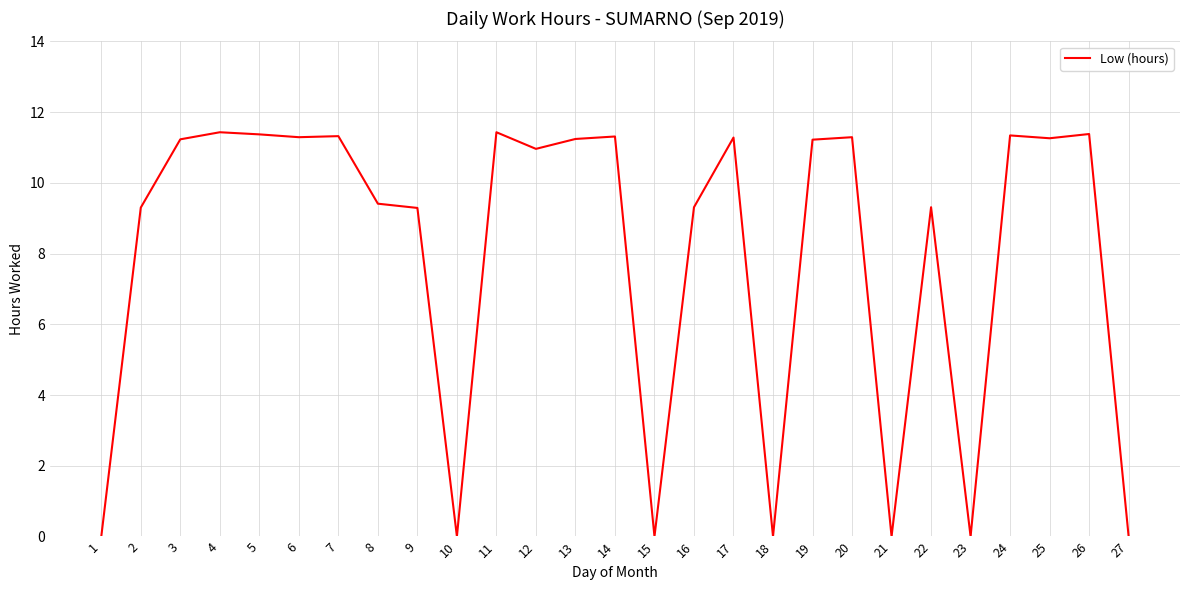

Approximately how many times larger is the value at 11 compared to 5?

1.0